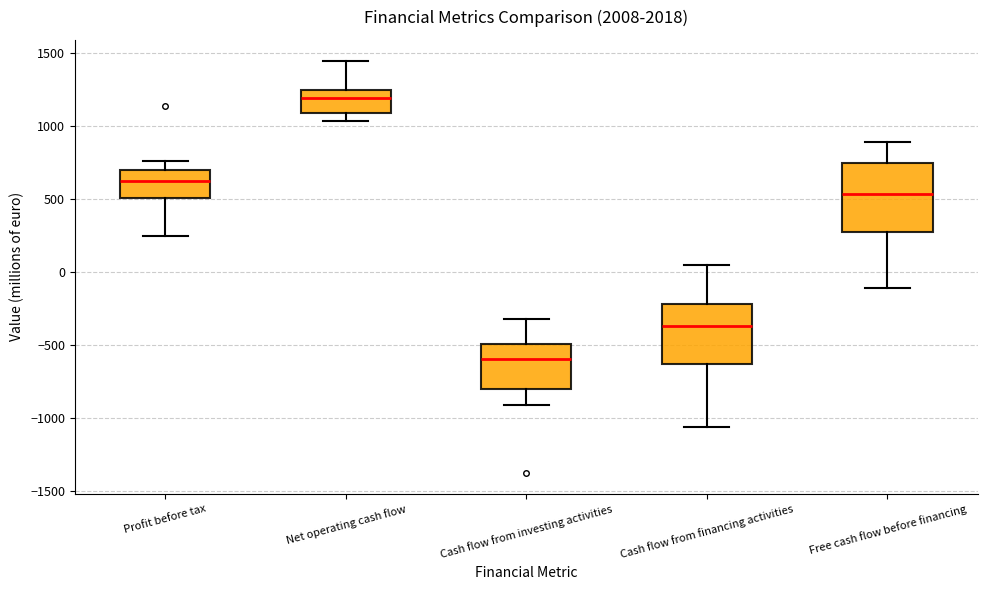

Where does the lower whisker of the box for Cash flow from financing activities end on the y-axis? The values are not printed on the chart, so give them approximately, as read against the axis.

-1050